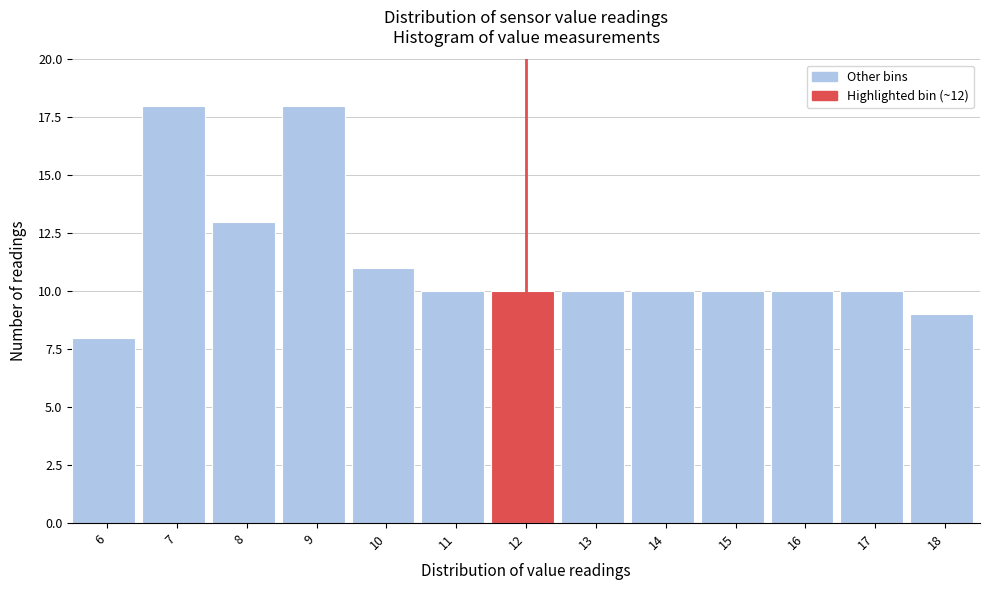

Reading right to left, what are all the values shown in this chart?

9	10	10	10	10	10	10	10	11	18	13	18	8